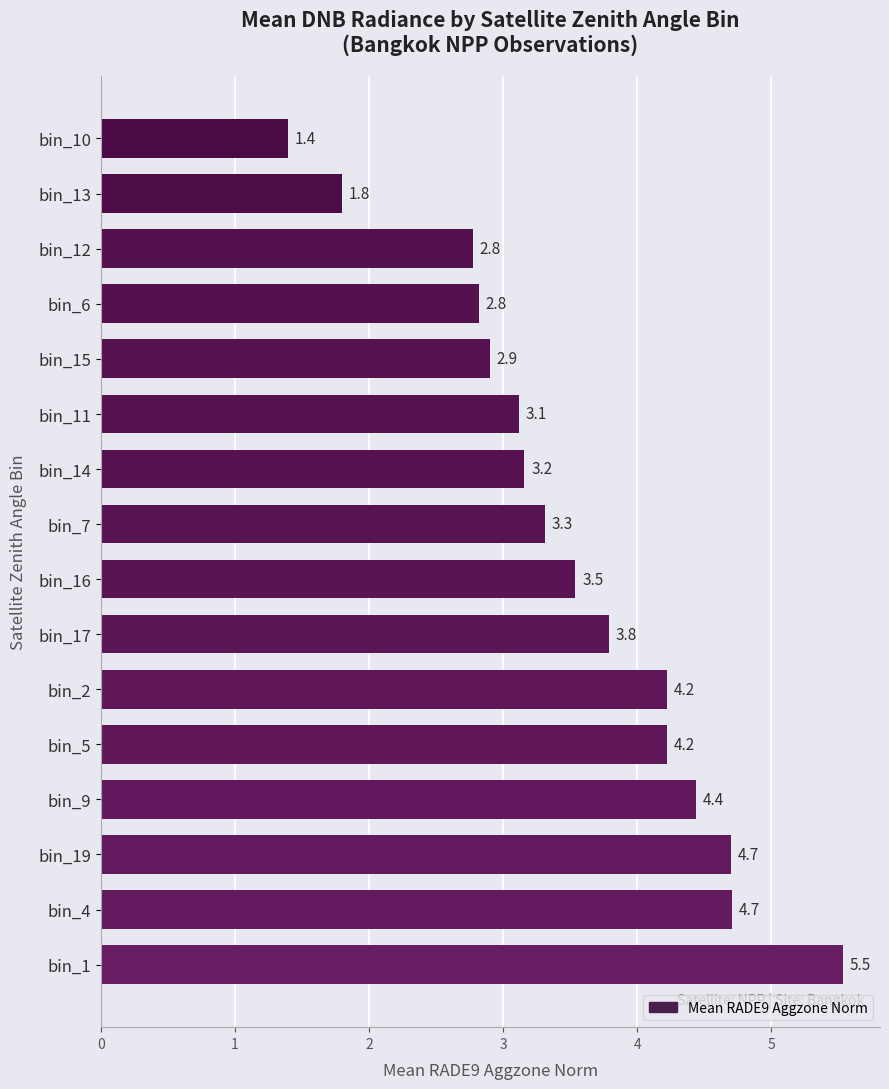

Reading top to bottom, transcribe all the data shown in this chart.

bin_10=1.4	bin_13=1.8	bin_12=2.8	bin_6=2.8	bin_15=2.9	bin_11=3.1	bin_14=3.2	bin_7=3.3	bin_16=3.5	bin_17=3.8	bin_2=4.2	bin_5=4.2	bin_9=4.4	bin_19=4.7	bin_4=4.7	bin_1=5.5